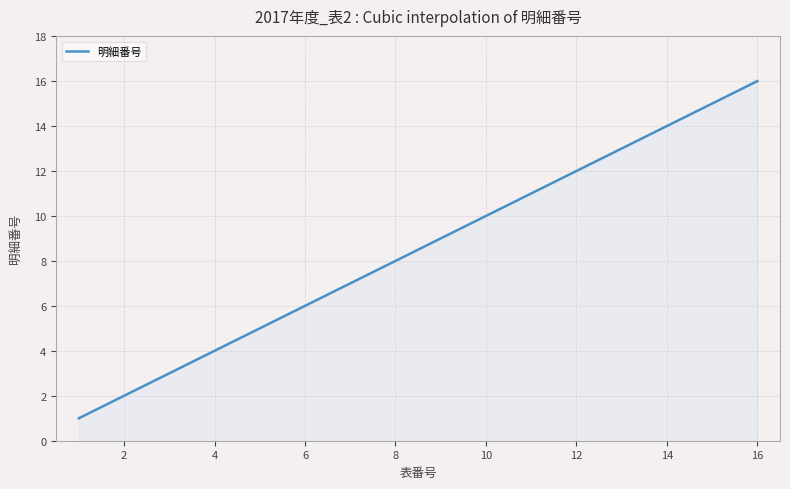

What is the smallest value displayed?

1.0